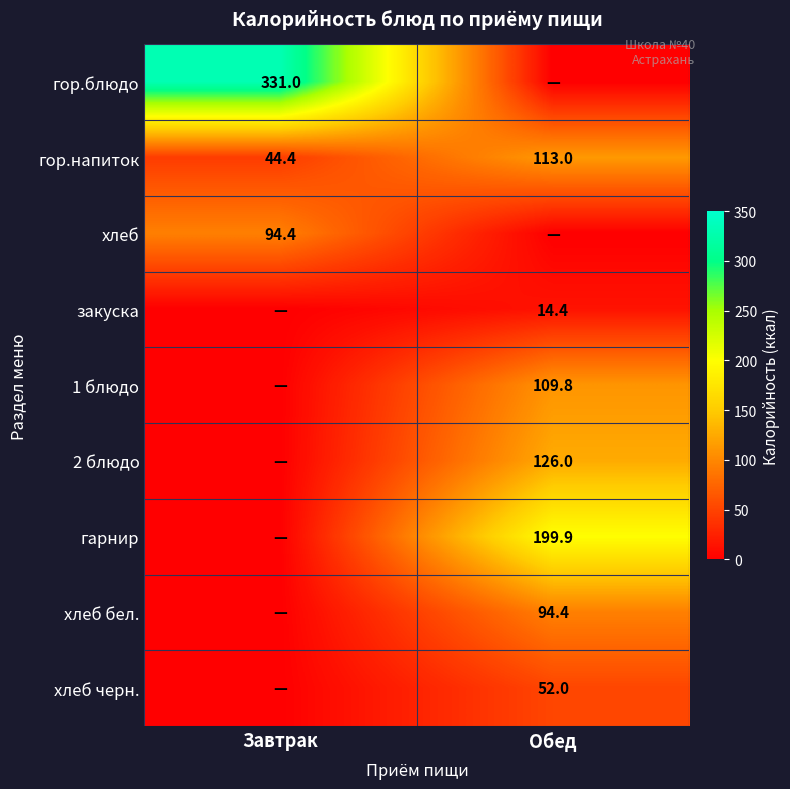

What is the maximum value for гор.напиток?

113.0